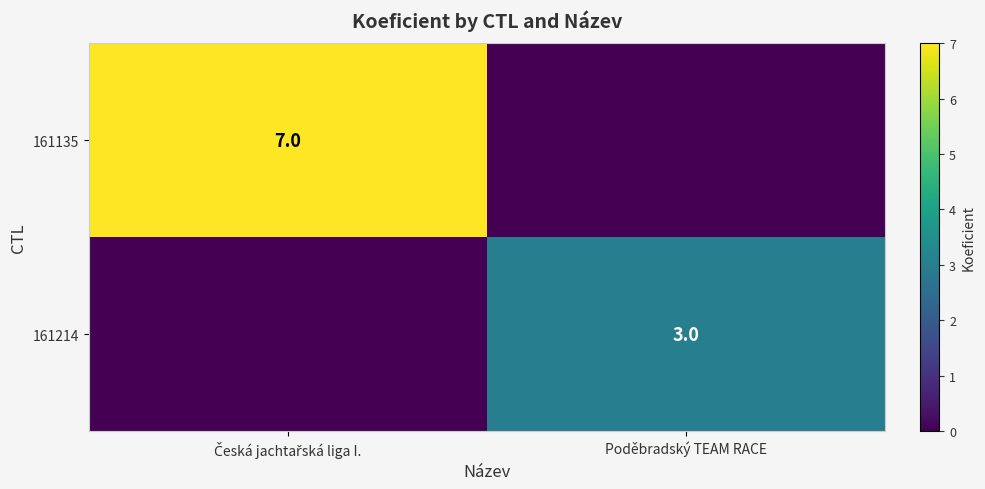

What is the greatest value displayed?

7